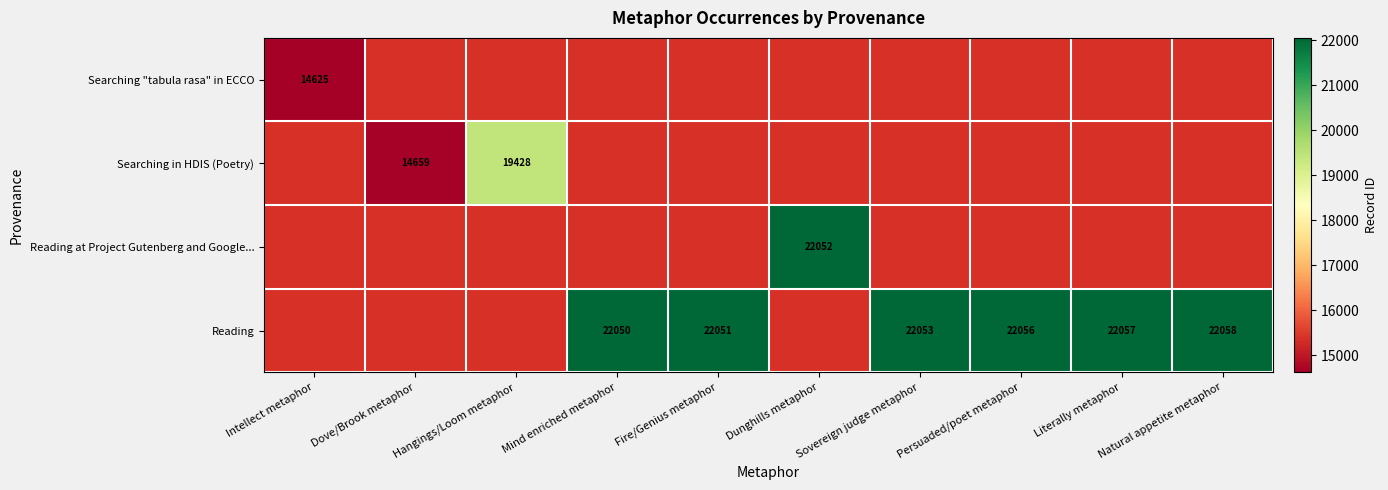

Is the value of Reading at Project Gutenberg and Google... at Dunghills metaphor greater than the value of Reading at Literally metaphor?

No